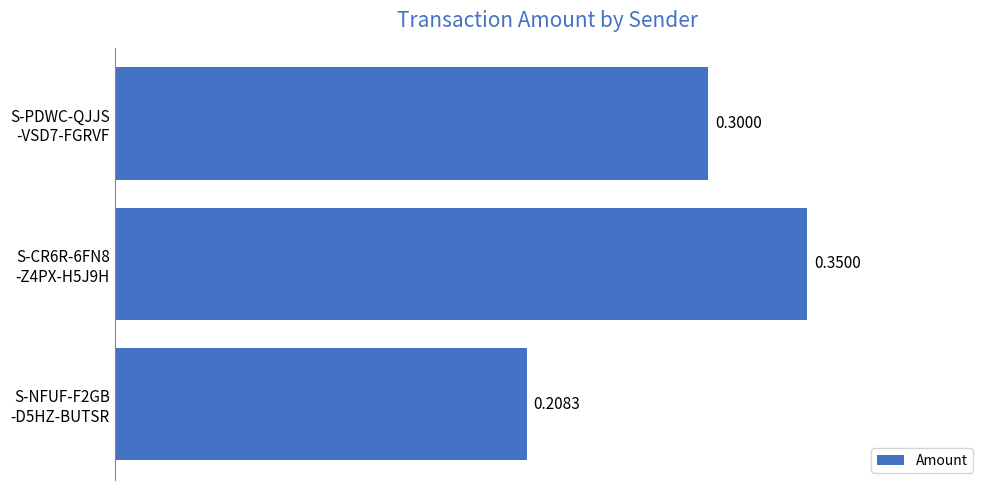

What is the difference between the second highest and minimum values?

0.1